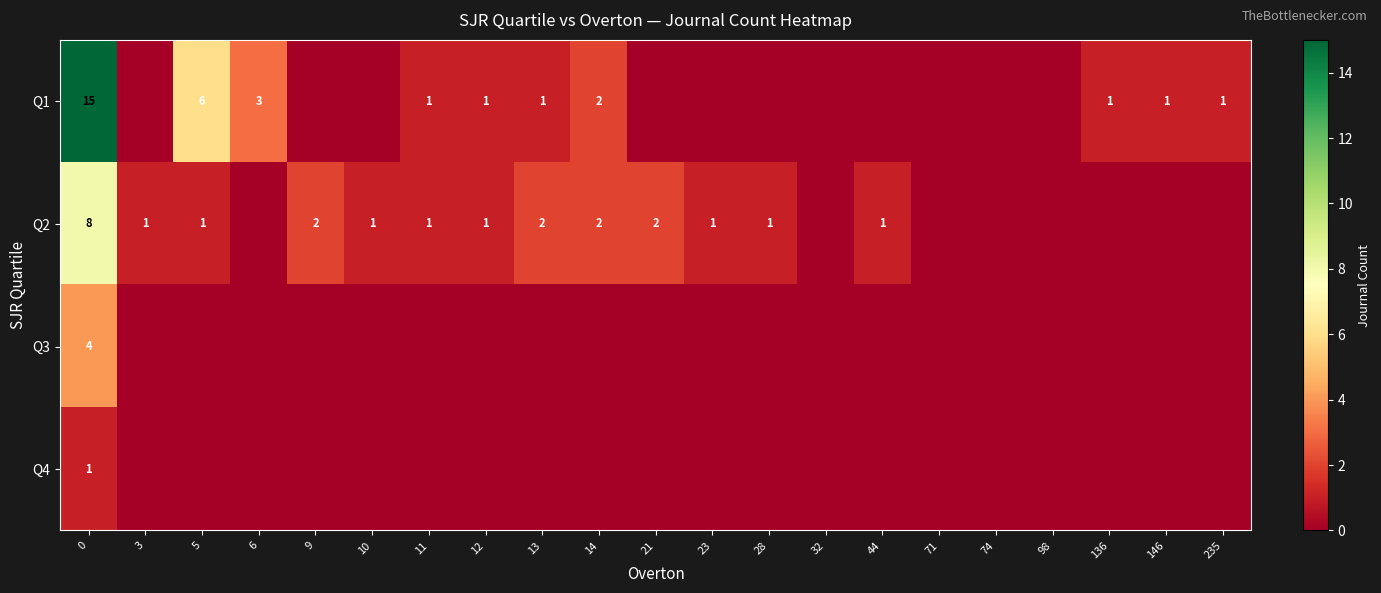

Which has a higher value, 44 or 98?

44